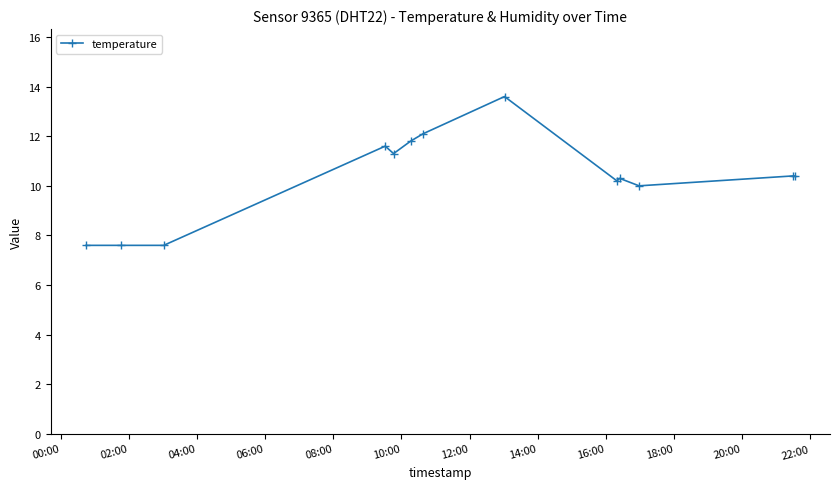

What is the value of the 1st point from the left?

7.6